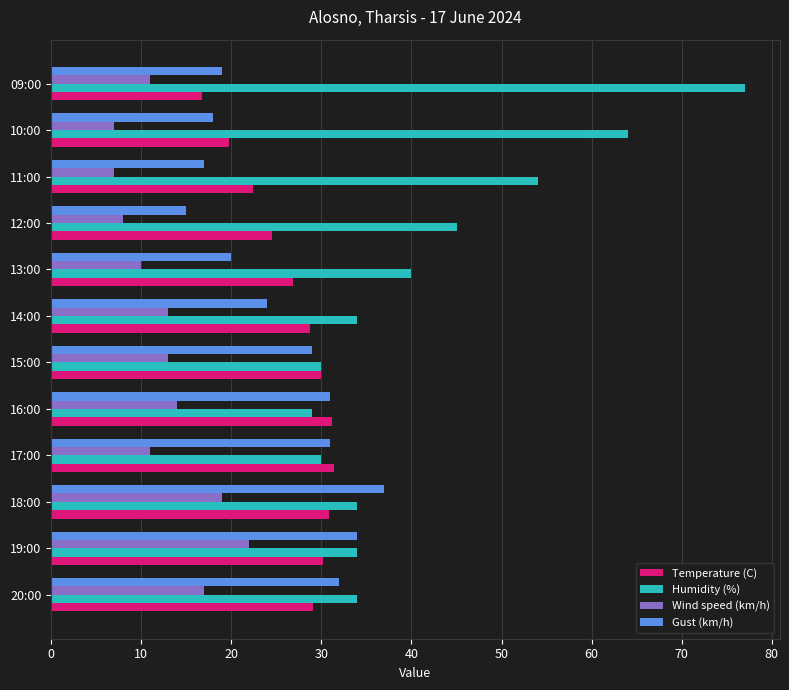

Which category has the highest value in the Wind speed (km/h) series?

19:00